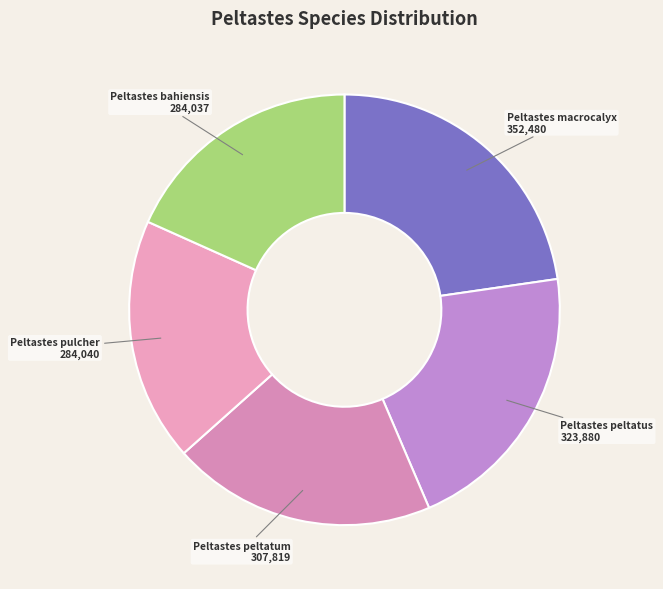

Which category has the biggest portion of the pie?

Peltastes macrocalyx